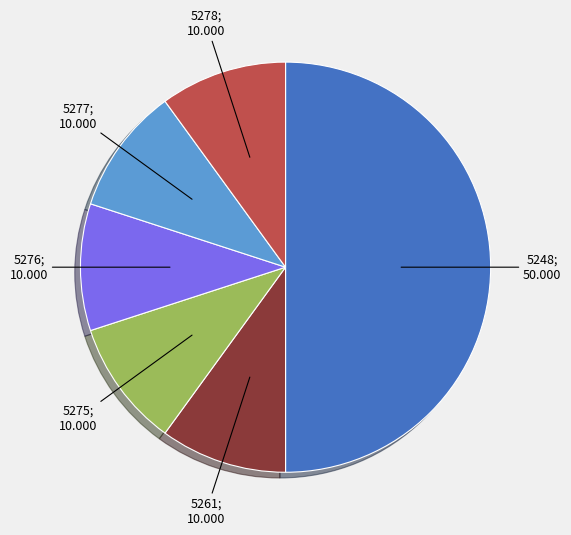

How many slices are in this pie chart?

6